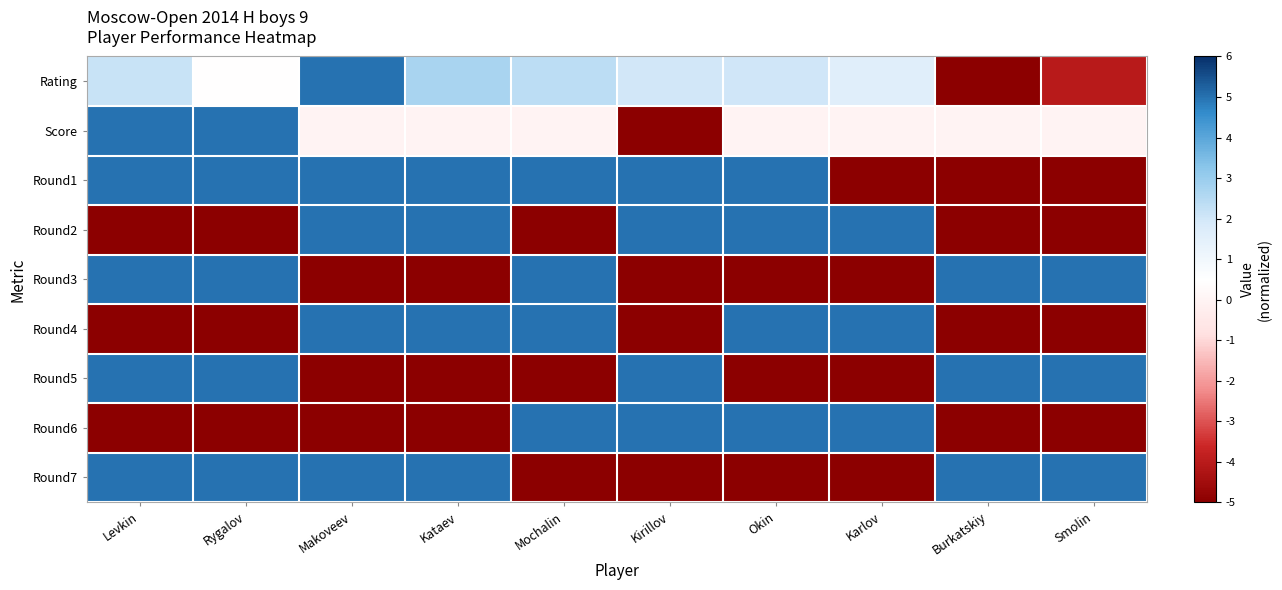

What is the smallest value displayed?

-5.0